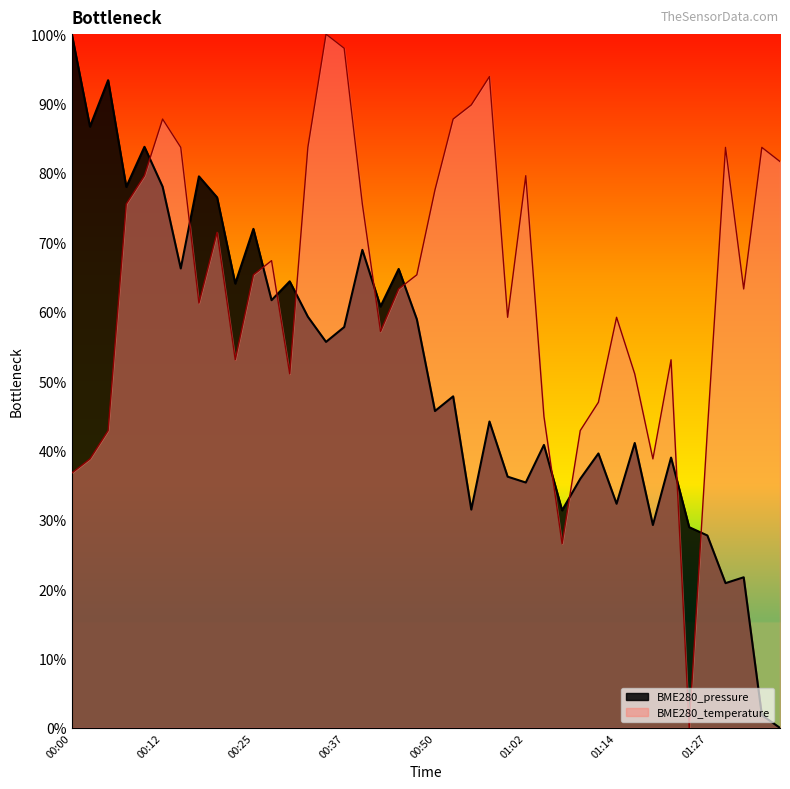

Which series has the widest spread of values?

BME280_pressure